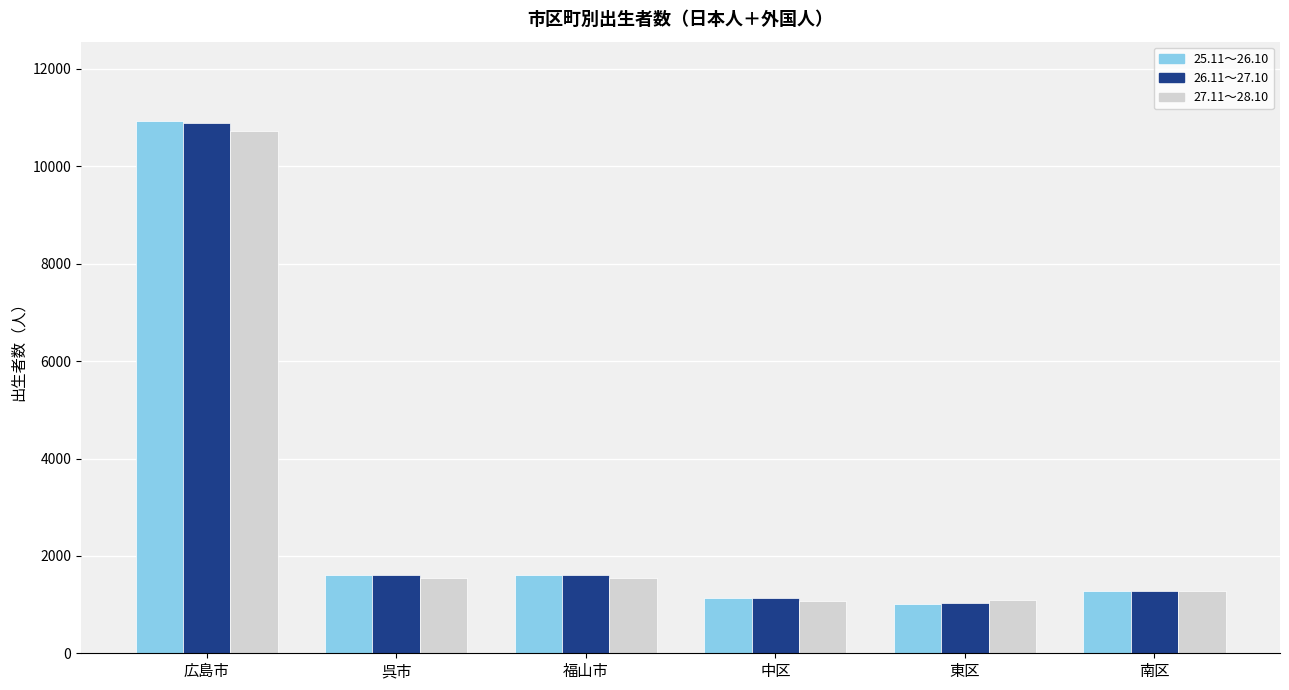

What is the difference between the maximum and minimum values in the 25.11～26.10 series?

9912